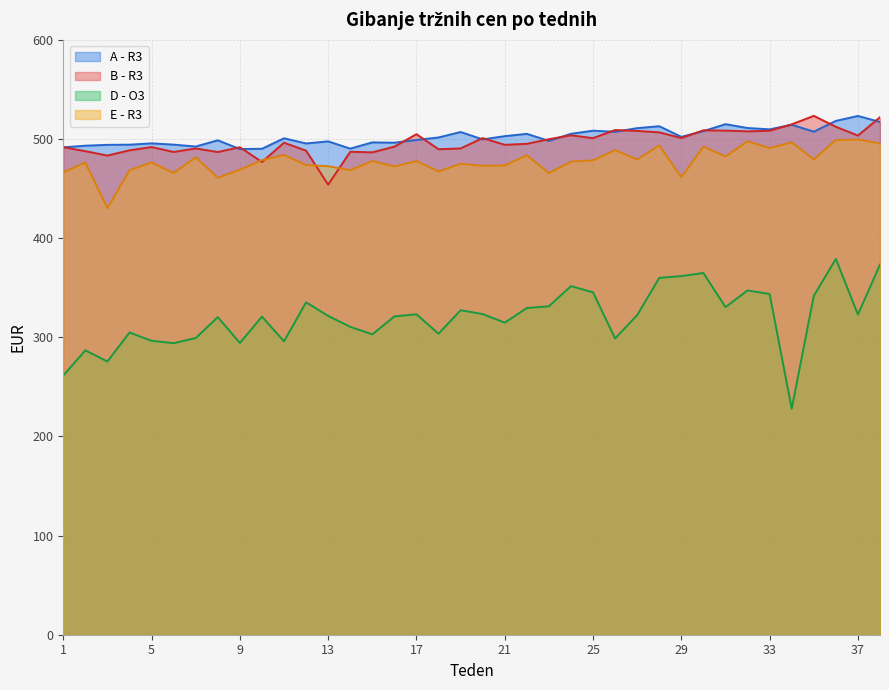

What is the minimum value shown in the chart?

227.9